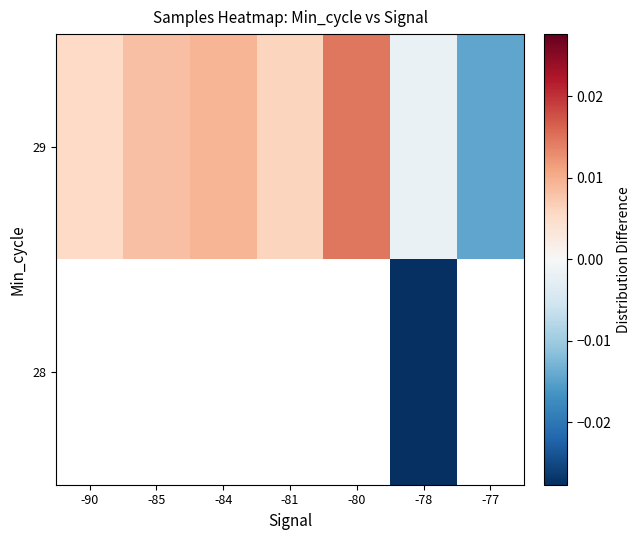

How many categories are shown in the chart?

7